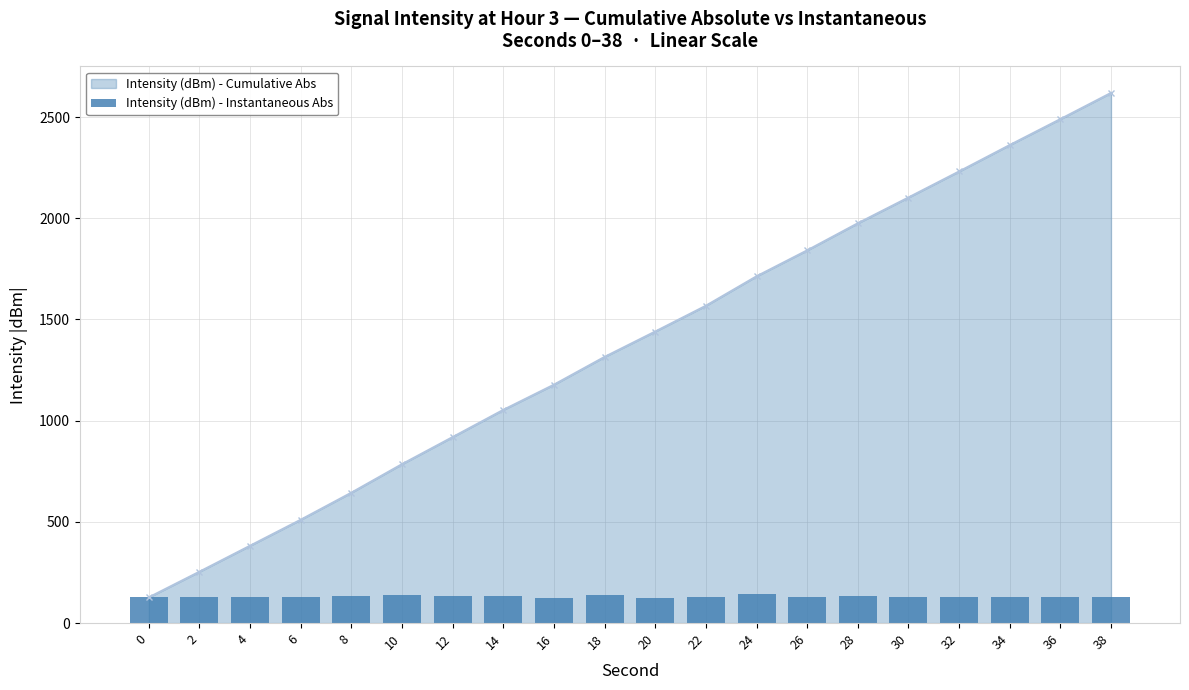

How many values are below 128?

6